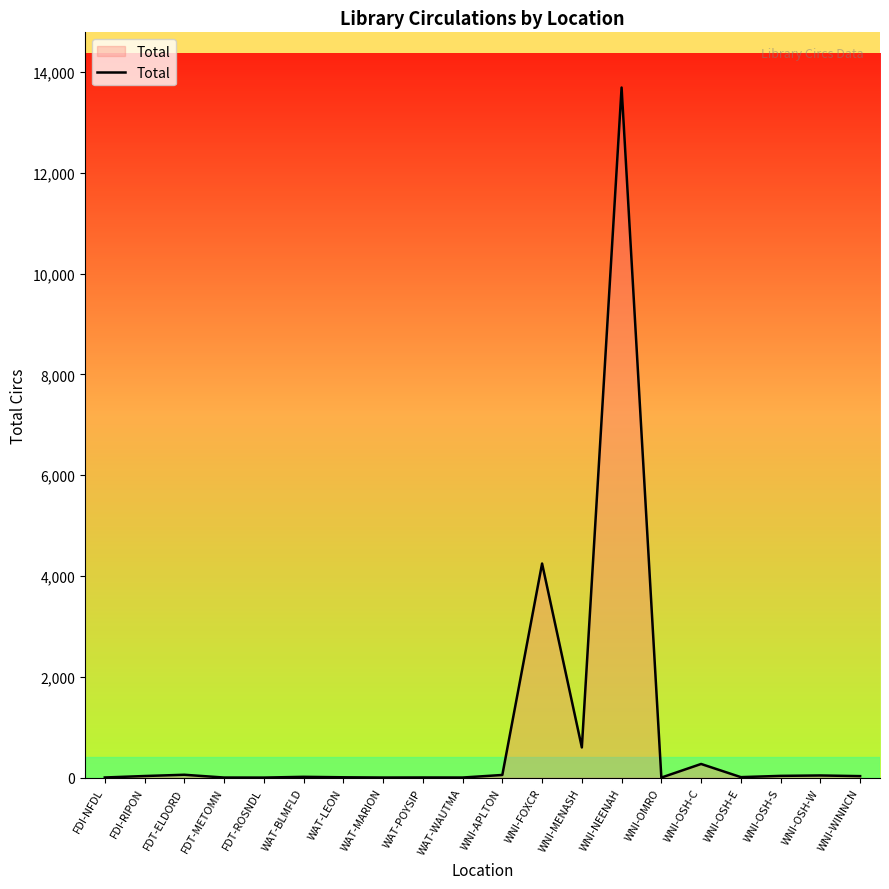

What is the sum of all values?

19103